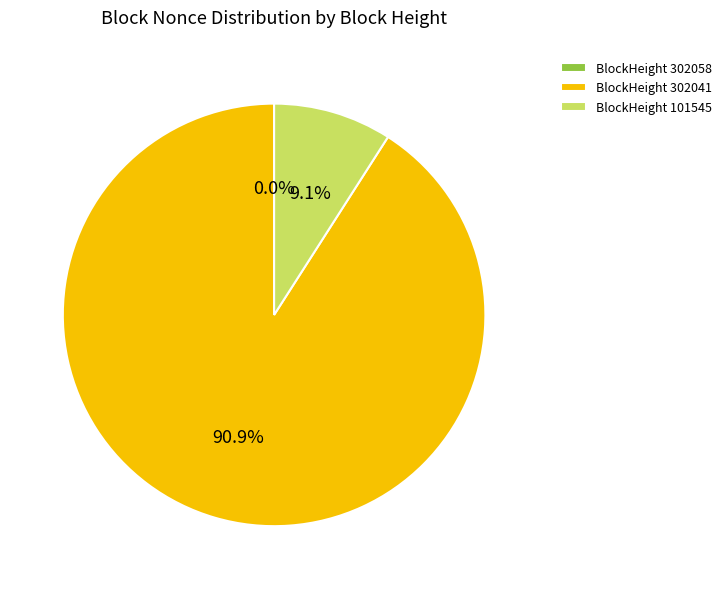

Combined, do BlockHeight 302041 and BlockHeight 101545 account for over 50%?

Yes